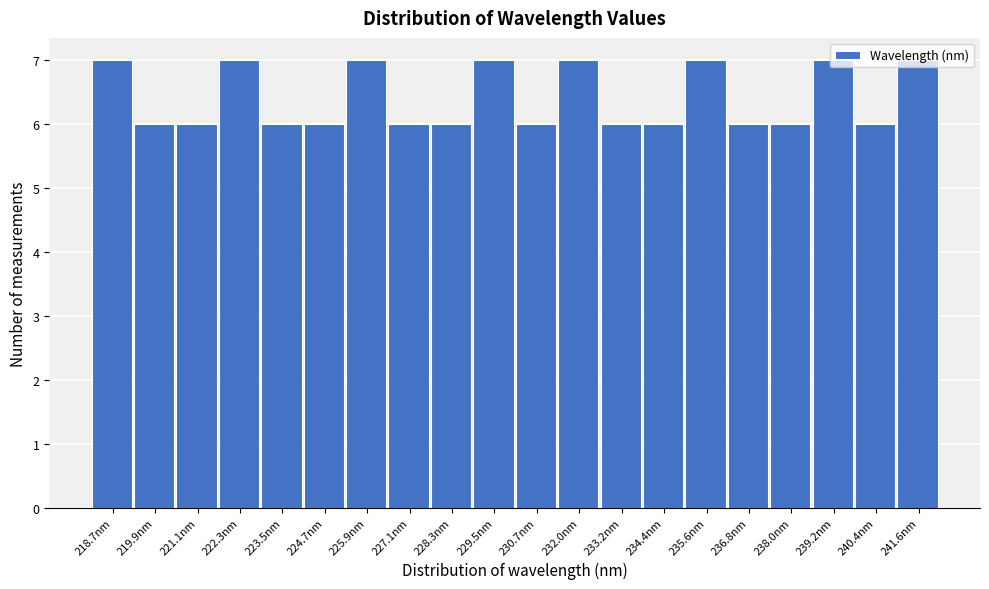

Reading left to right, transcribe this chart: for each bar, give the range it covers on the x-axis and its height. Neither the bar edges nor the heights are printed on the chart, so give them approximately, as read against the axes.

218.0 to 219.2: 7
219.2 to 220.4: 6
220.4 to 221.6: 6
221.6 to 222.8: 7
222.8 to 224.0: 6
224.0 to 225.4: 6
225.4 to 226.6: 7
226.6 to 227.8: 6
227.8 to 229.0: 6
229.0 to 230.2: 7
230.2 to 231.4: 6
231.4 to 232.6: 7
232.6 to 233.8: 6
233.8 to 235.0: 6
235.0 to 236.2: 7
236.2 to 237.4: 6
237.4 to 238.6: 6
238.6 to 239.8: 7
239.8 to 241.0: 6
241.0 to 242.2: 7